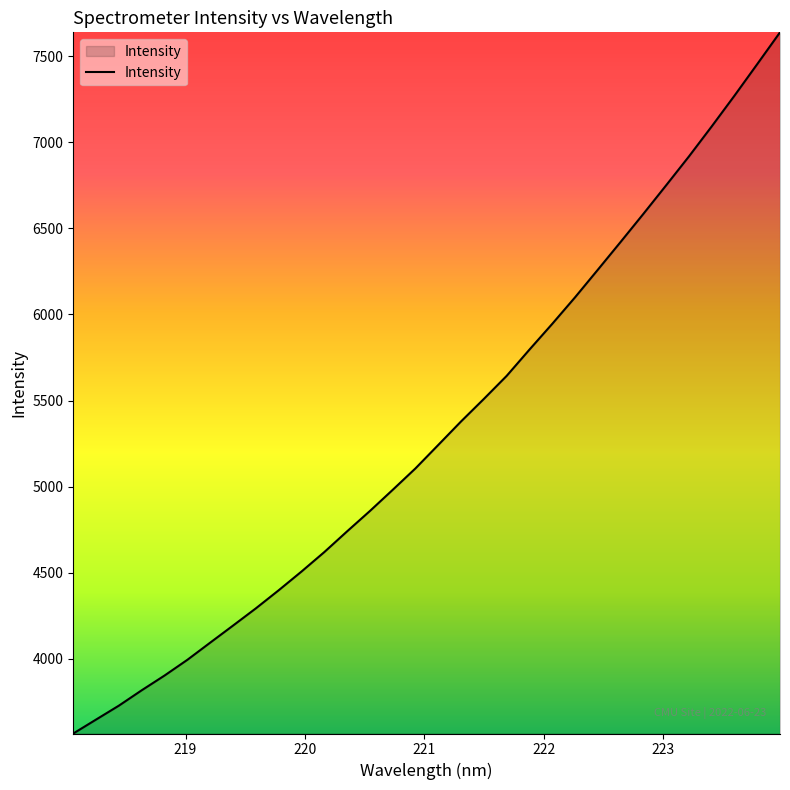

What is the minimum value shown in the chart?

3566.9